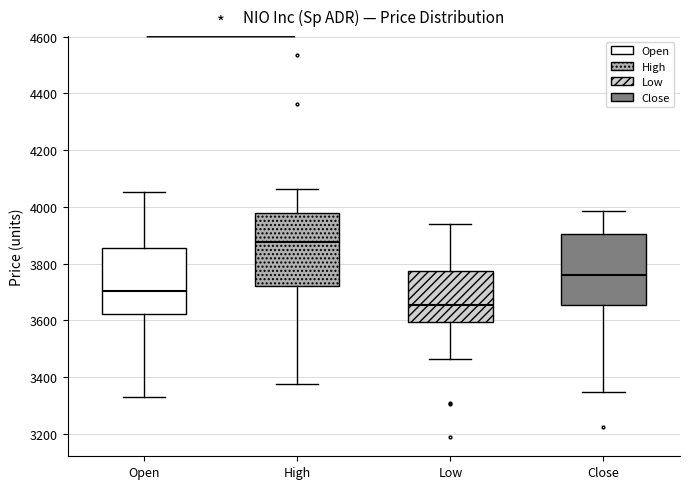

Reading left to right, transcribe this box plot: for each box, give where its median line is, the range the box spans, and where its two whiskers end, as read against the y-axis. The values are not printed on the chart, so give them approximately, as read against the axis.

Open: median 3700, box 3620 to 3860, whiskers 3320 to 4060
High: median 3880, box 3720 to 3980, whiskers 3380 to 4060
Low: median 3660, box 3600 to 3780, whiskers 3460 to 3940
Close: median 3760, box 3660 to 3900, whiskers 3340 to 3980